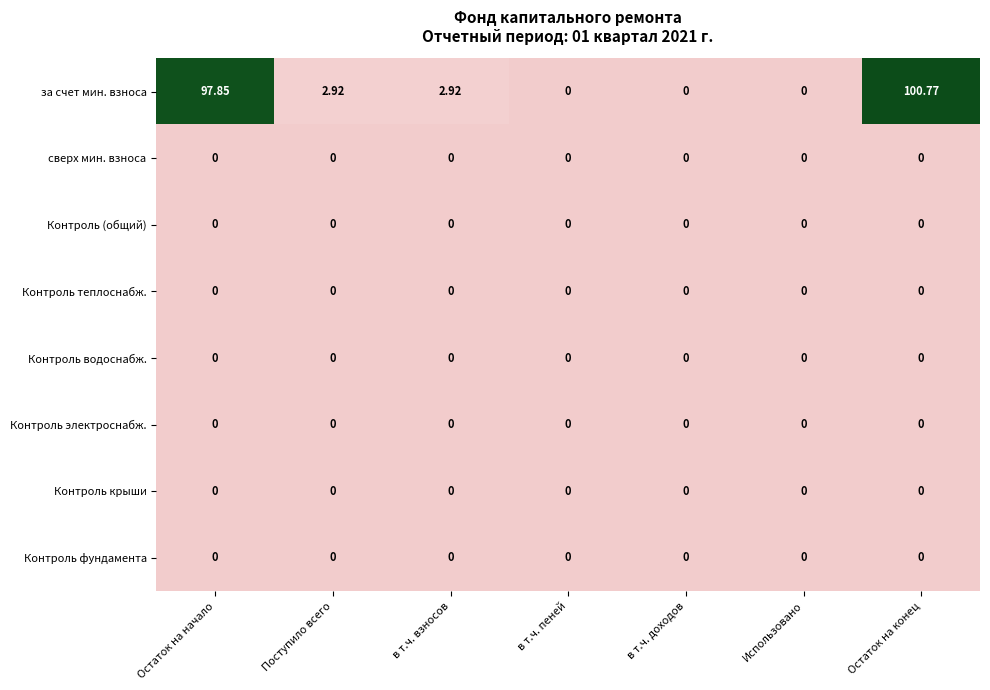

Which series has the largest total across all categories?

за счет мин. взноса